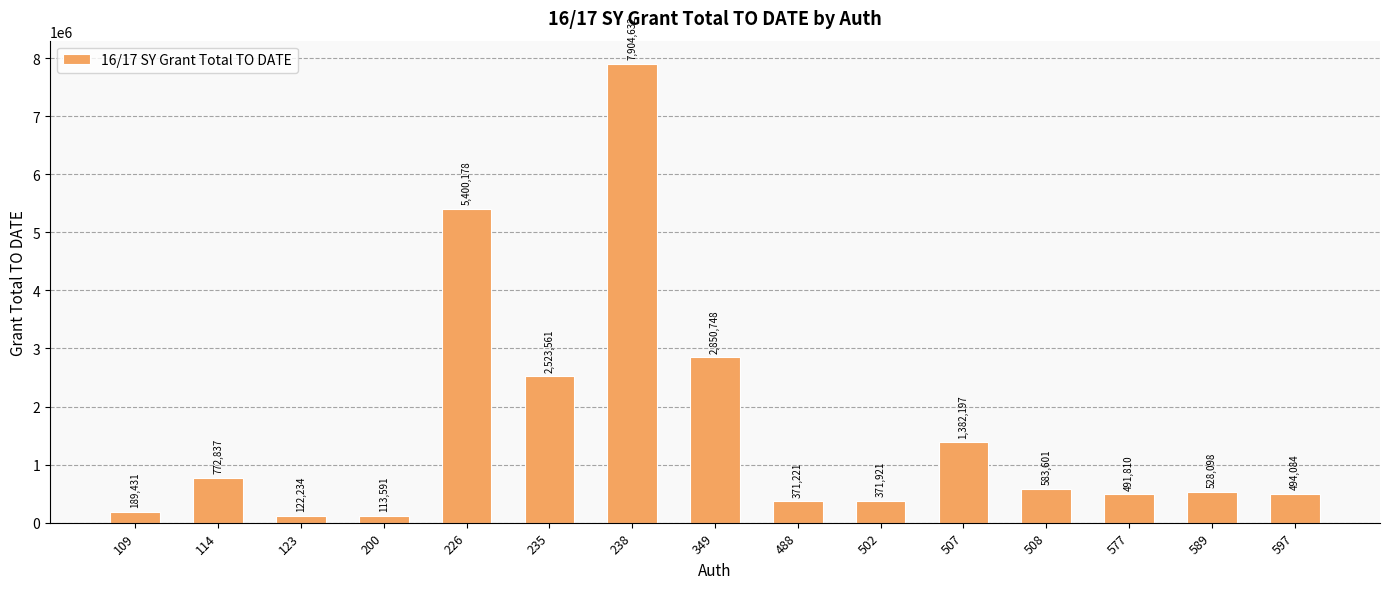

How many distinct data groups are displayed?

1